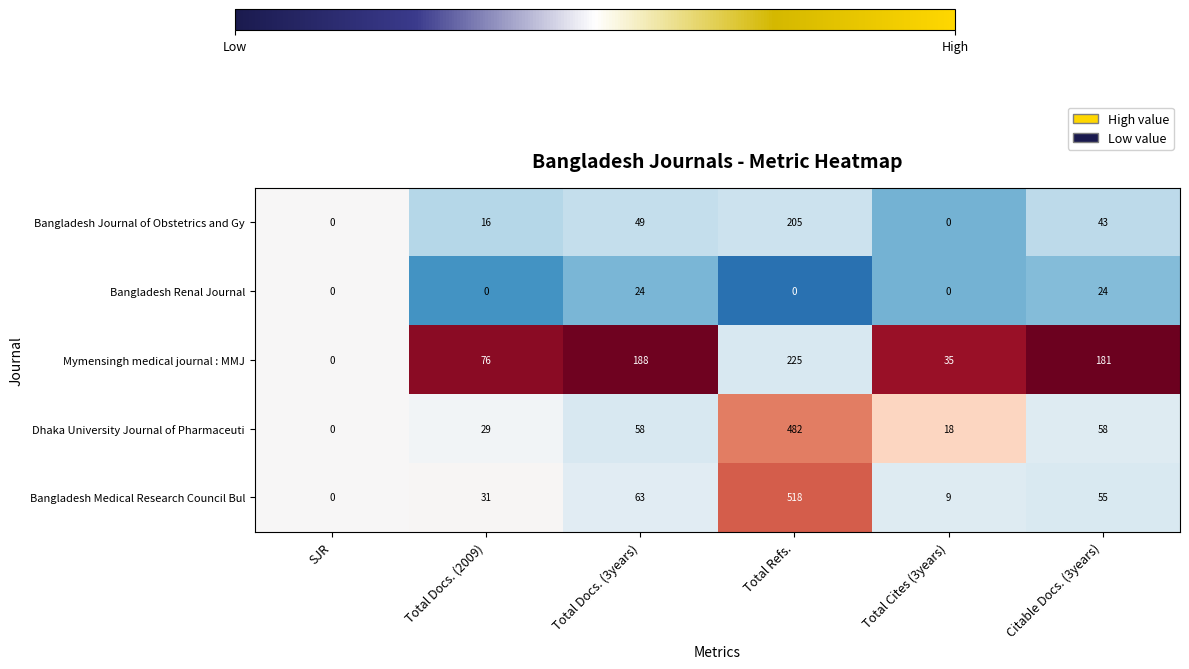

Is it true that Dhaka University Journal of Pharmaceuti equals 39 at Total Docs. (2009)?

False